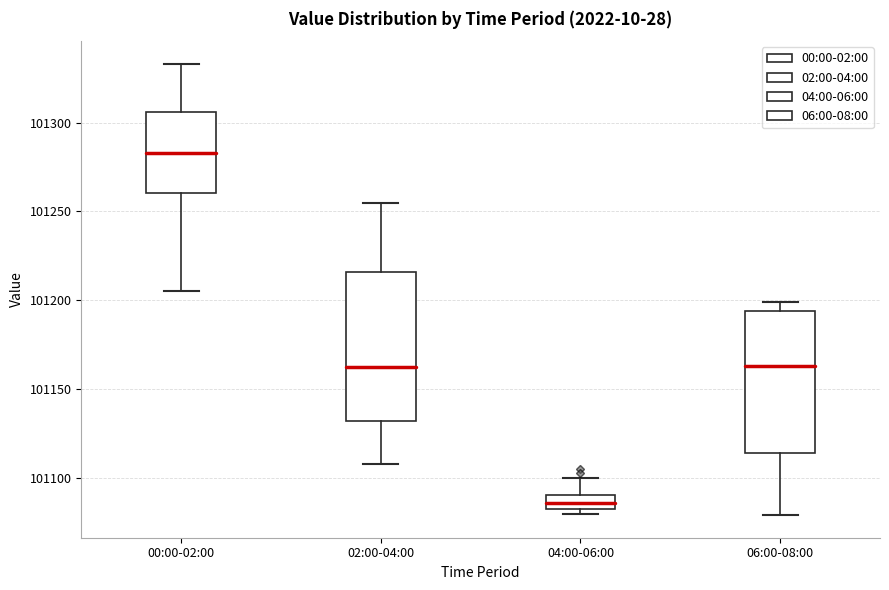

Which box has the lowest median line?

04:00-06:00